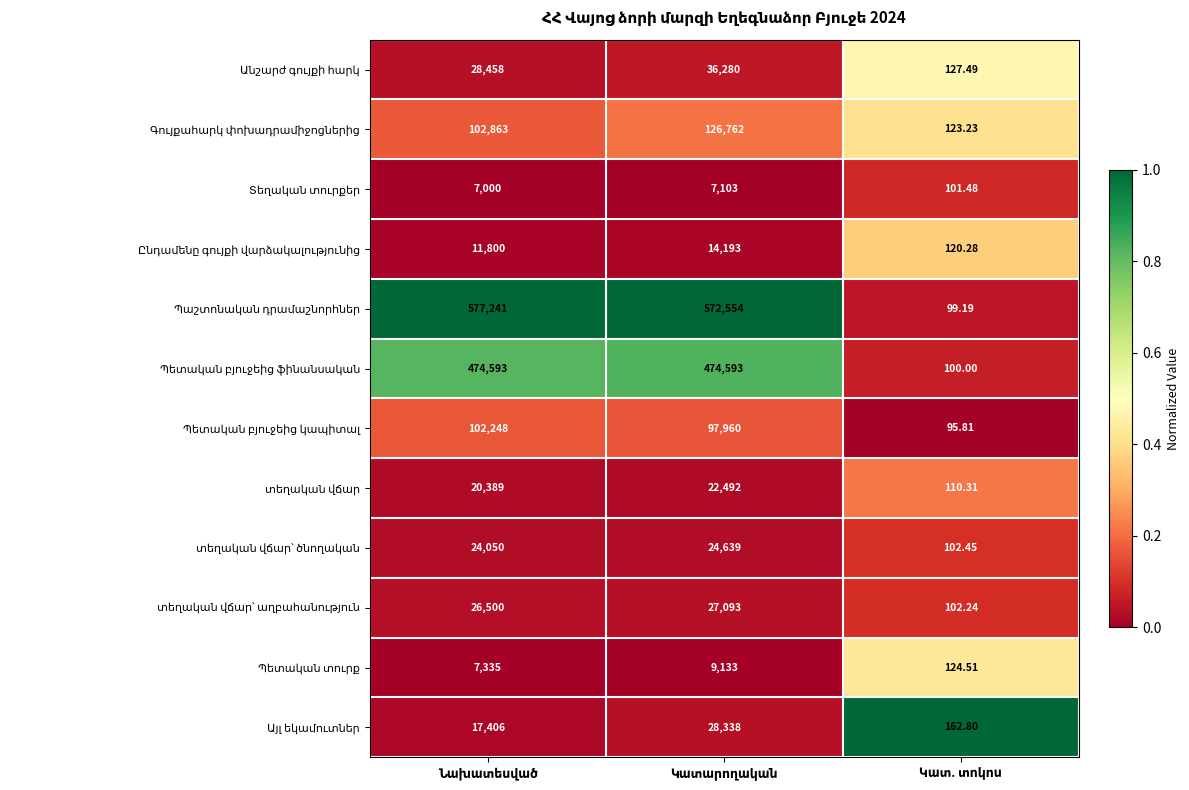

Count the number of categories in the chart.

3